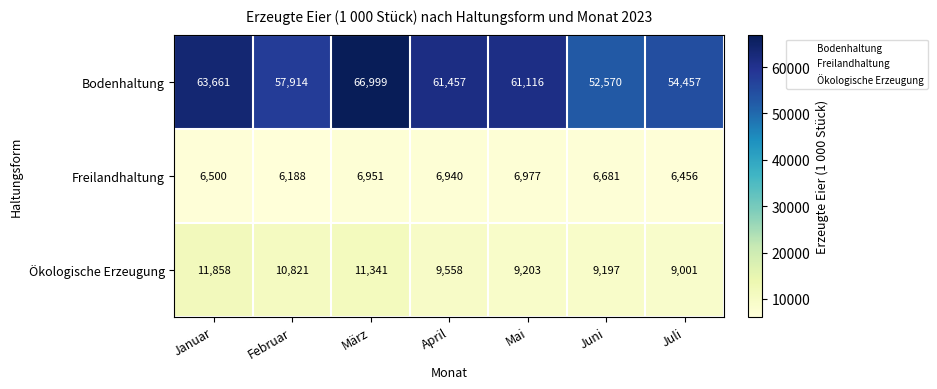

What is the maximum value for Freilandhaltung?

6977